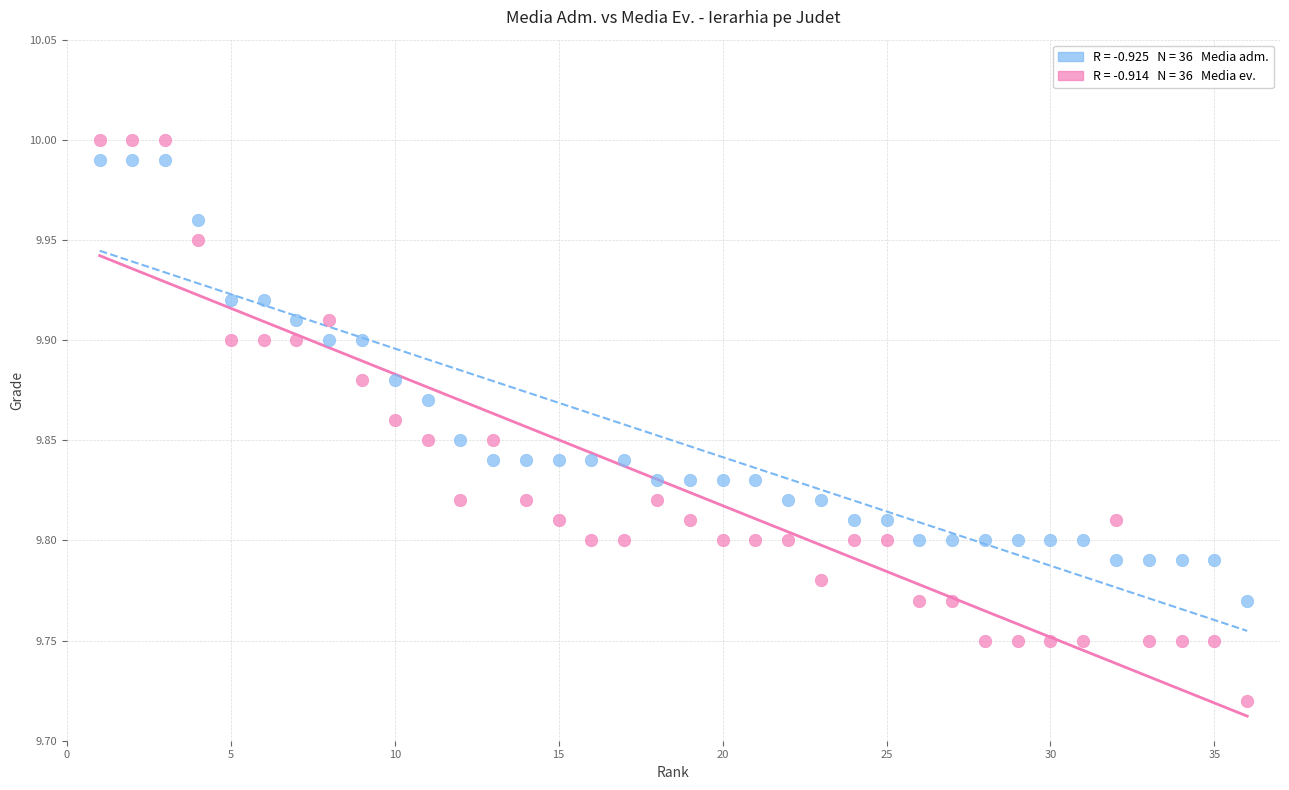

Across all data points, what is the range of Y values (max minus min)?

0.3